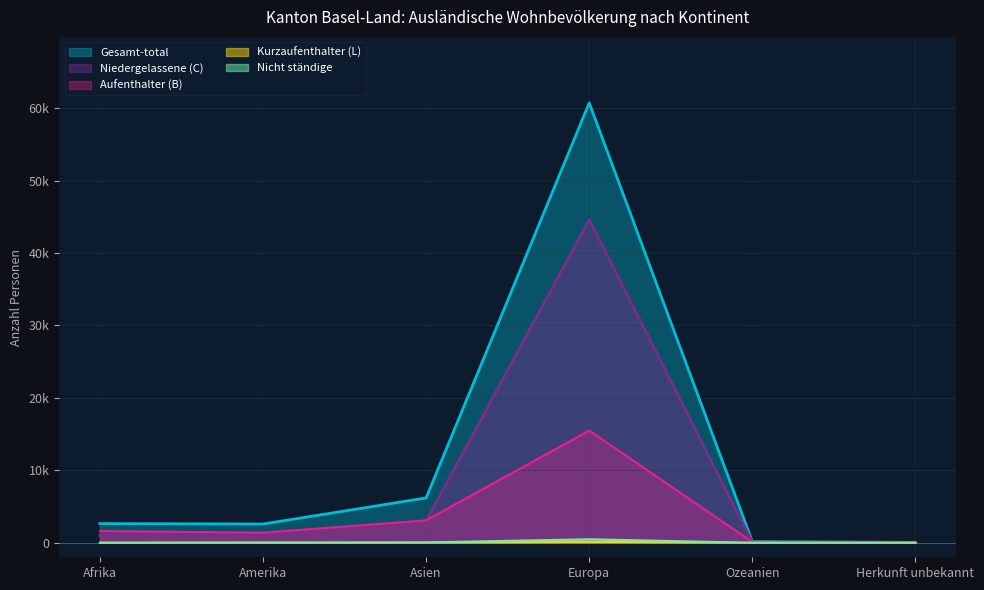

What is the maximum value for Gesamt-total?

60714